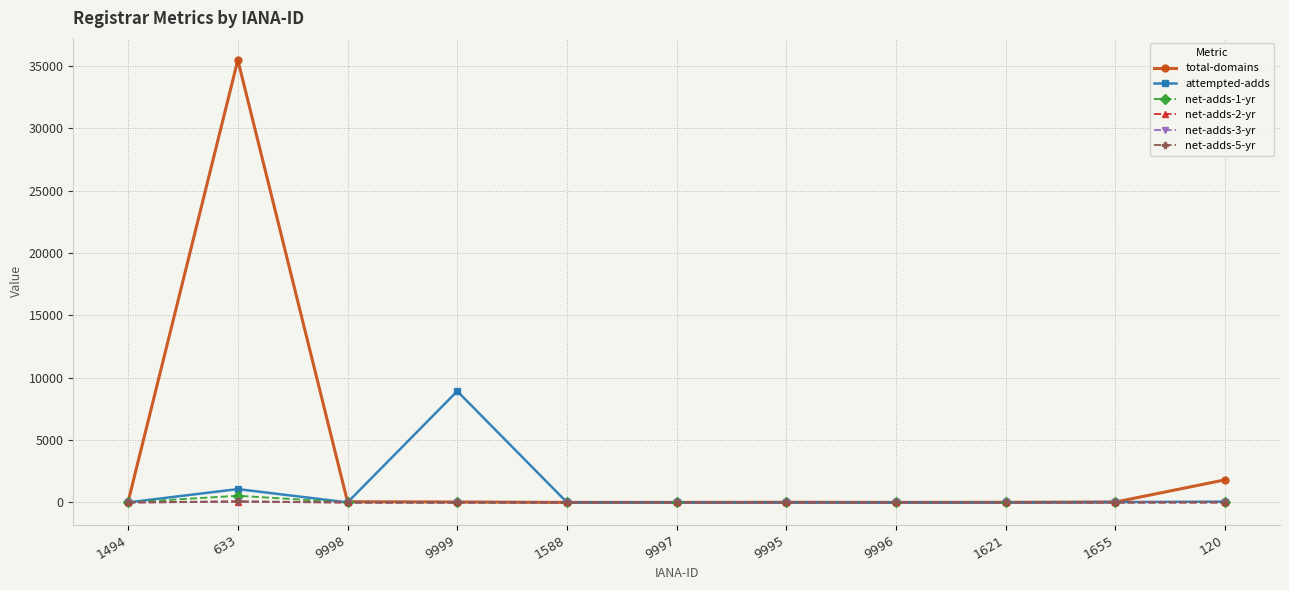

At which category is the sum across all series the highest?

633